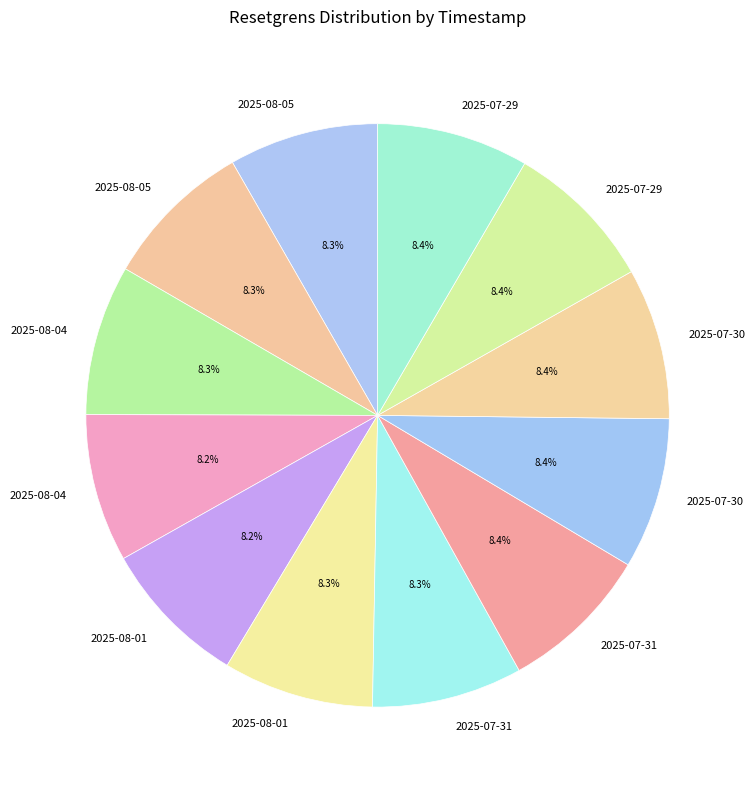

Count the number of slices in the pie.

12